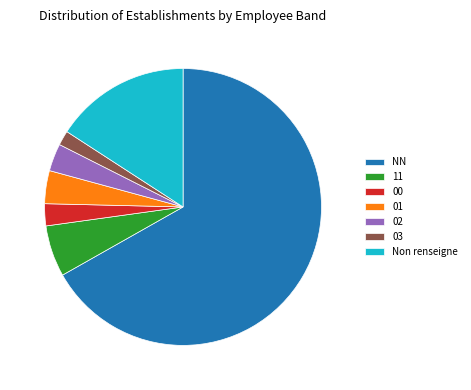

Which slice is the largest?

NN